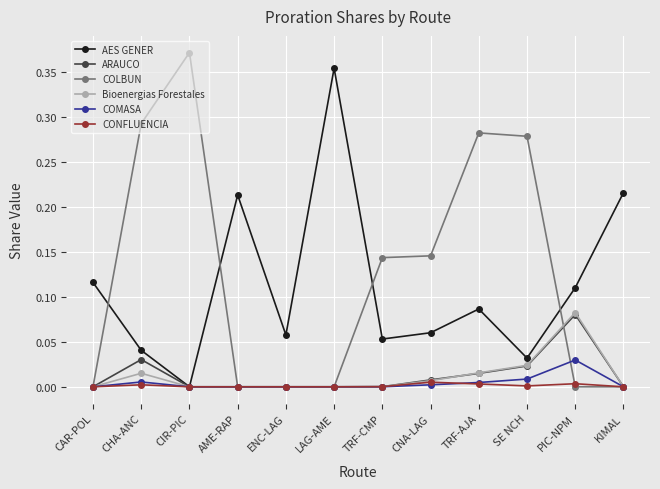

Between LAG-AME and SE NCH, which series saw the biggest shift?

AES GENER